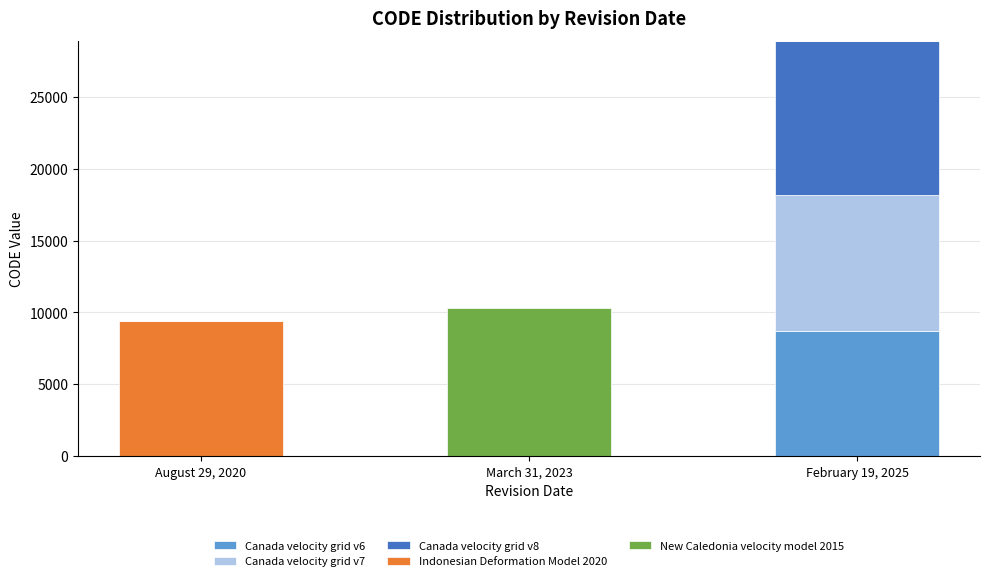

Is it true that Canada velocity grid v6 equals 2003 at February 19, 2025?

False